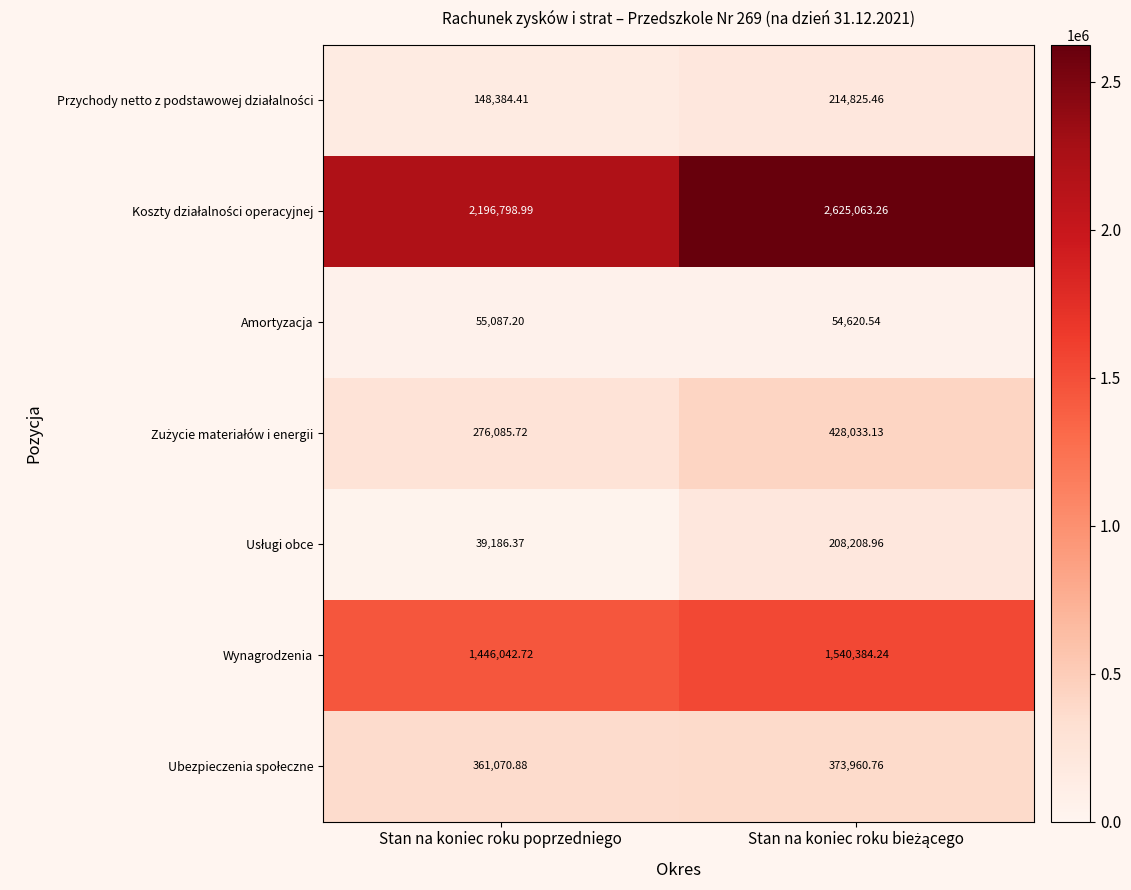

At which category is the sum across all series the highest?

Stan na koniec roku bieżącego